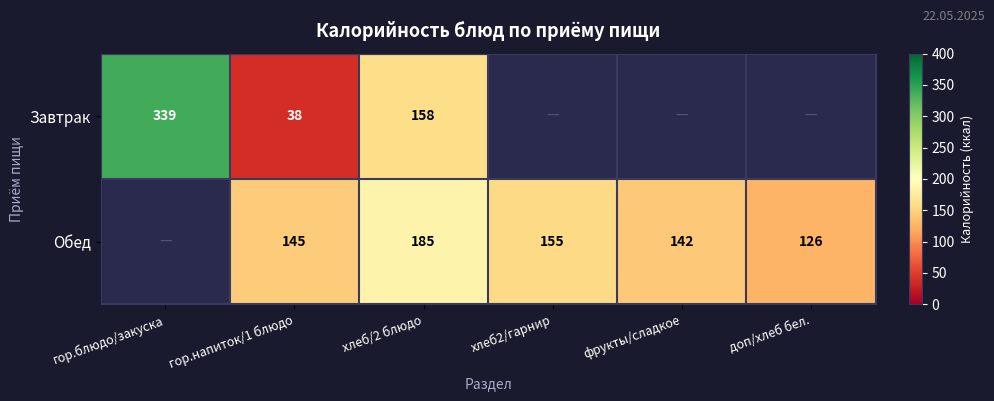

What is the difference between the Обед values at фрукты/сладкое and гор.напиток/1 блюдо?

3